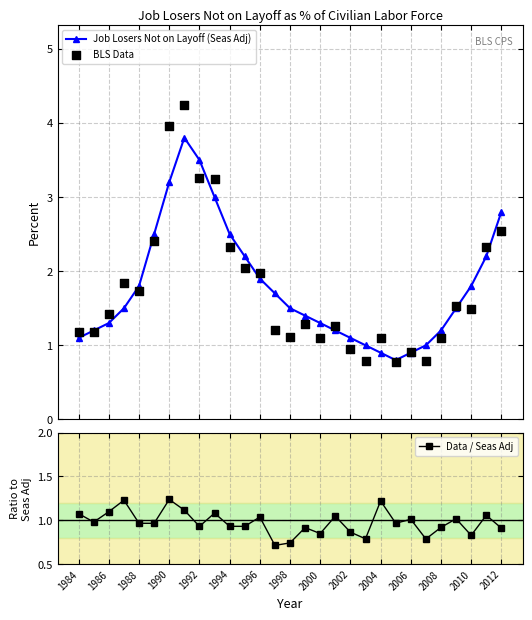

Which series has the largest total across all categories?

Job Losers Not on Layoff (Seas Adj)